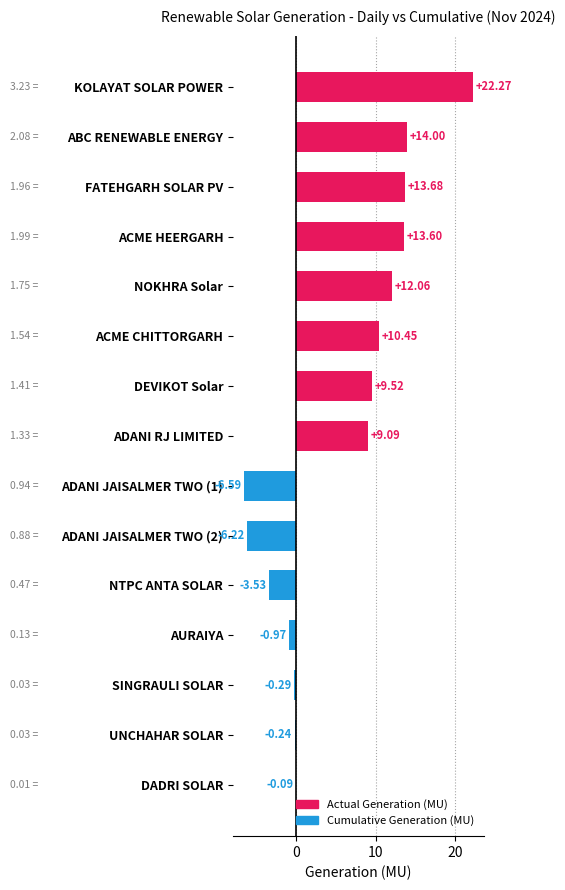

Where is the data nearest to the value 7?

ADANI RJ LIMITED